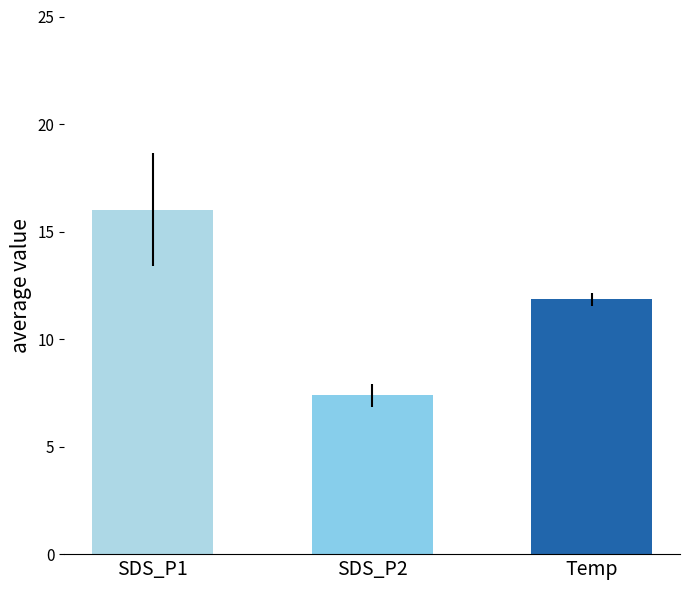

What is the change in value from SDS_P1 to Temp?

-4.2